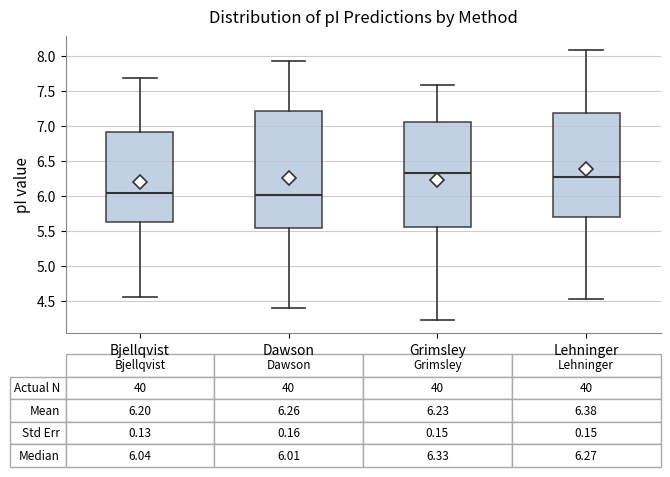

Which box has the highest median line?

Grimsley